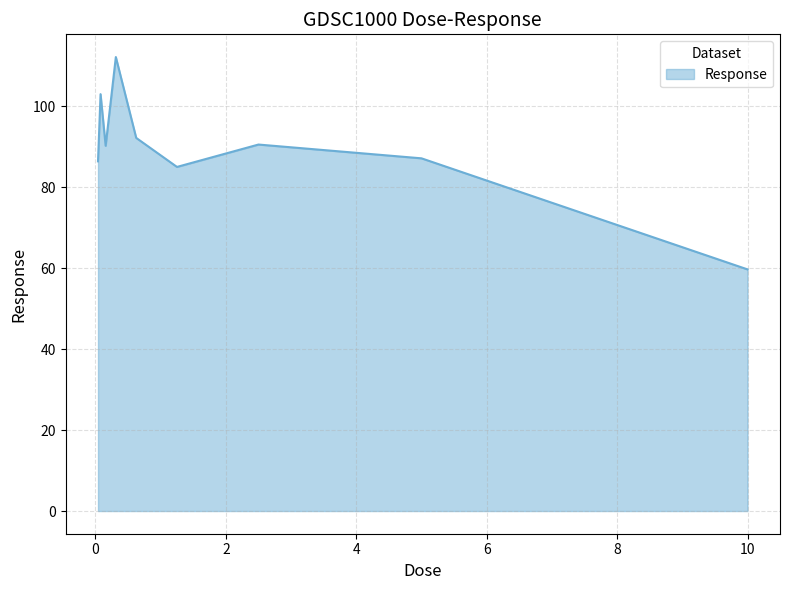

Does the chart display data point markers on the line(s)?

No